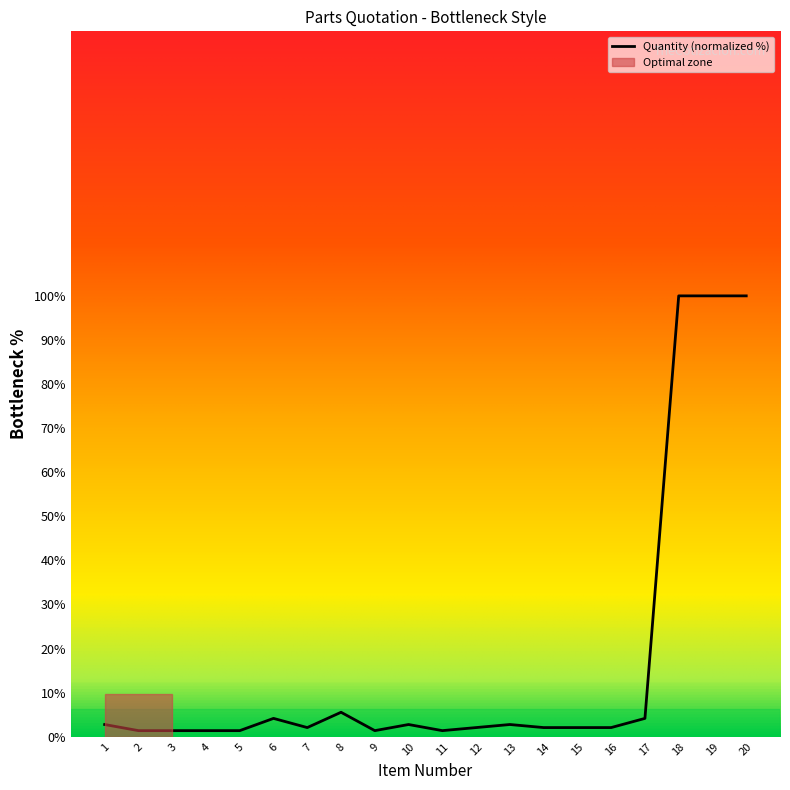

What is the maximum value shown in the chart?

100.0